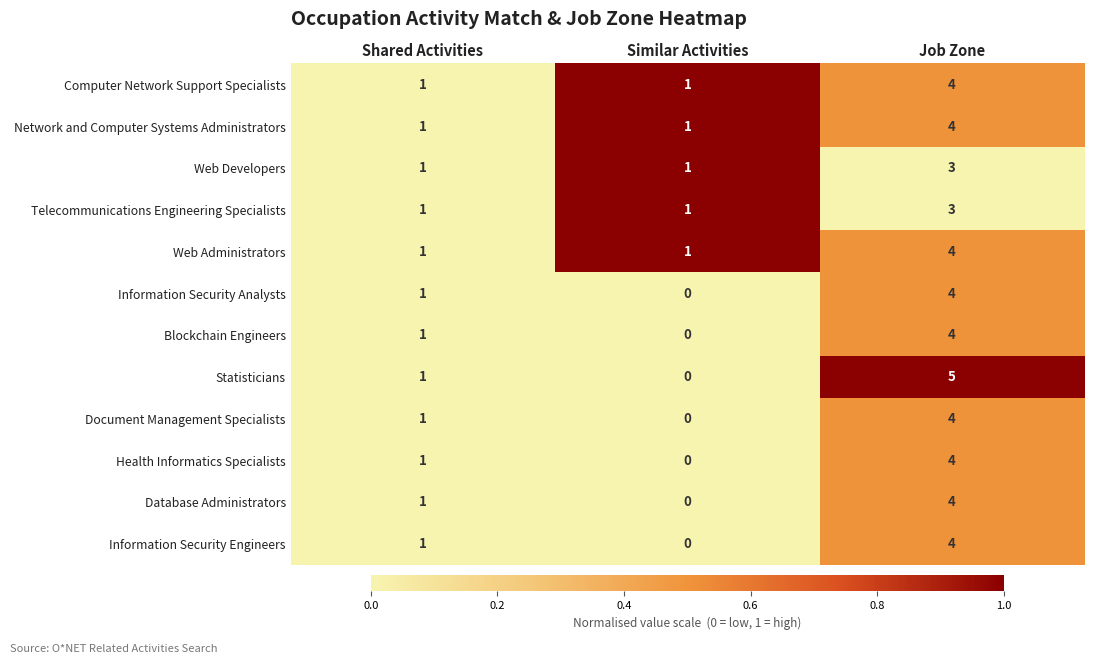

What is the greatest value displayed?

5